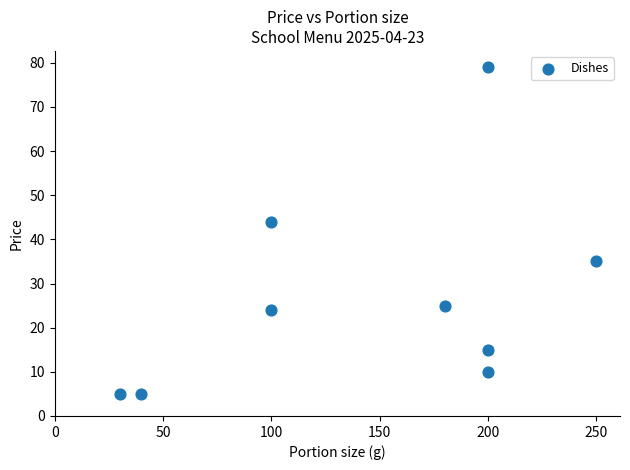

What Y value in the scatter plot is closest to 42?

44